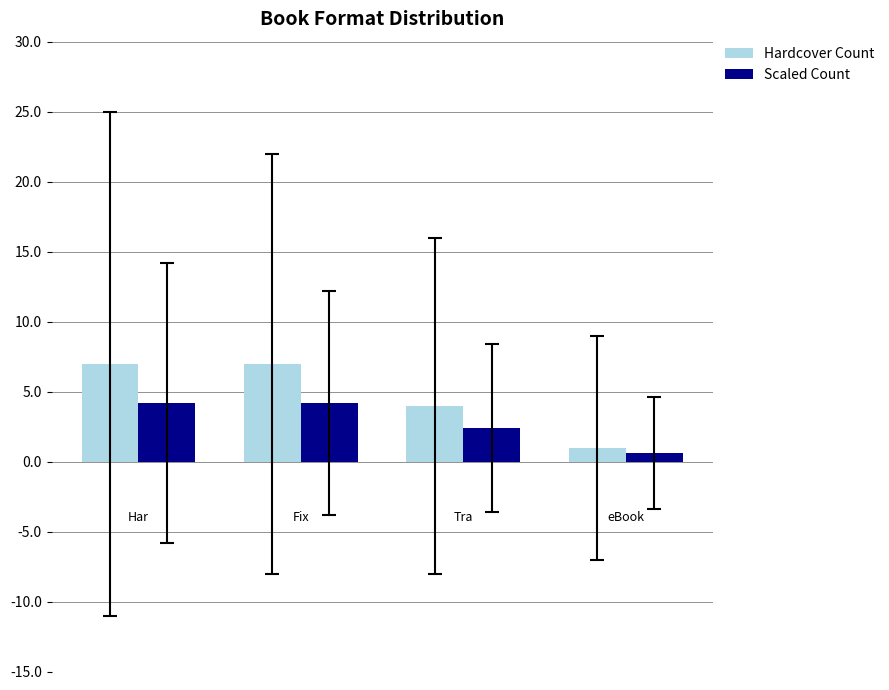

Which series has the largest range (max minus min)?

Hardcover Count